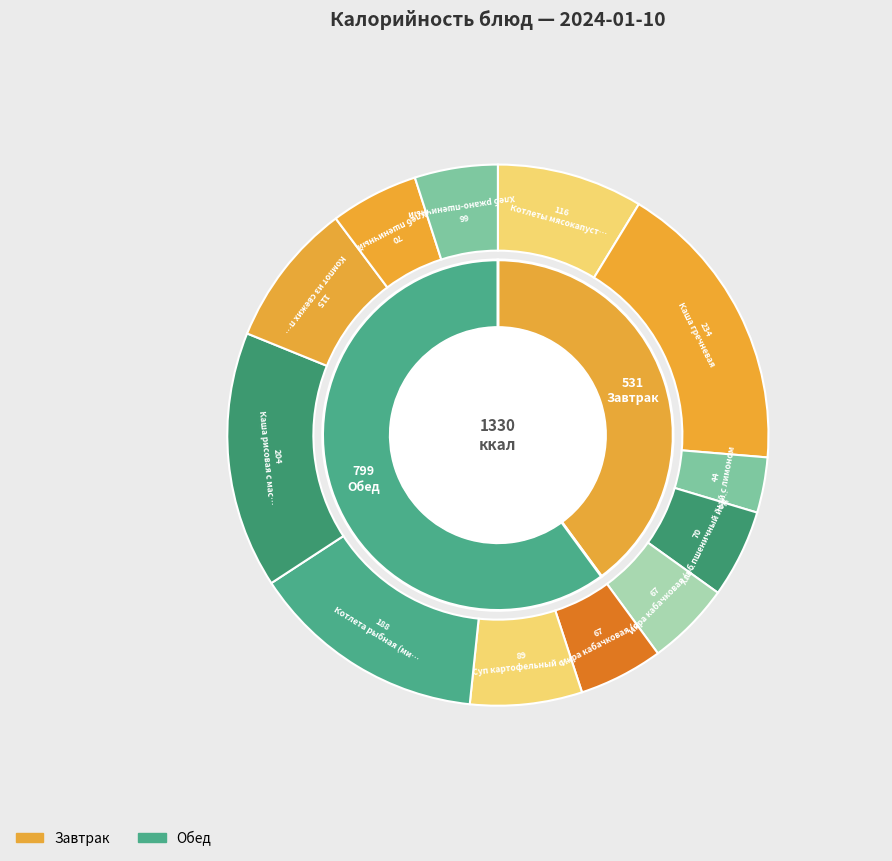

Is it true that Хлеб пшеничный is 14% of the pie?

False